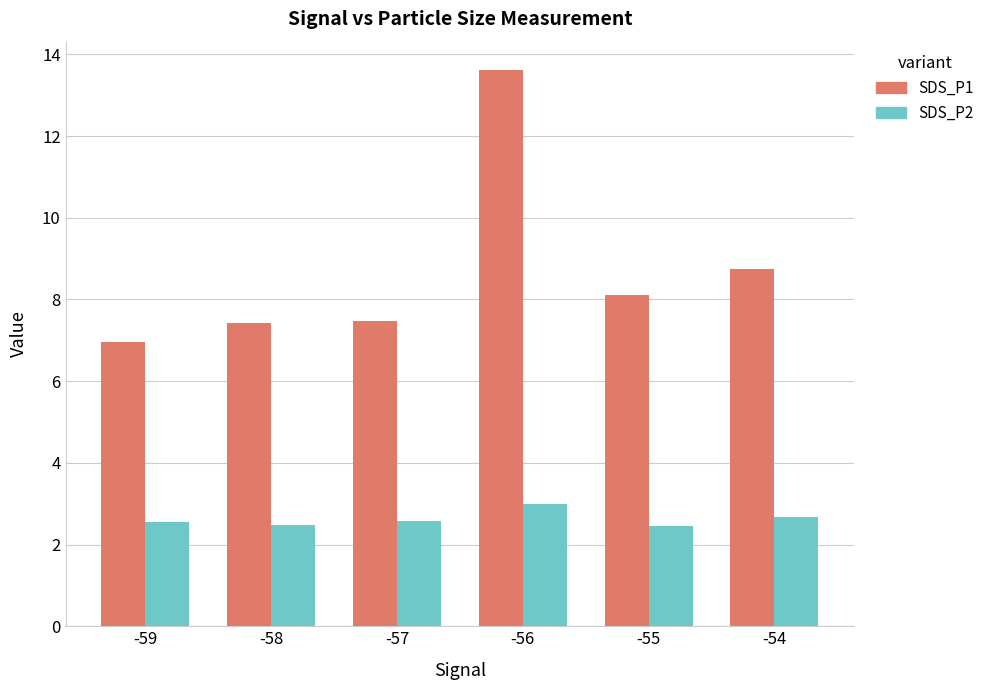

What is the sum of the SDS_P1 values at -54 and -59?

15.7